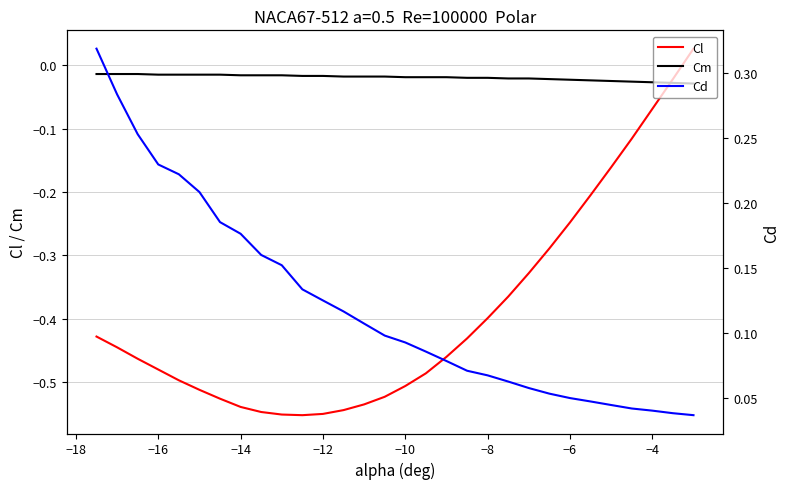

True or false: Cl and Cd intersect in this chart.

False